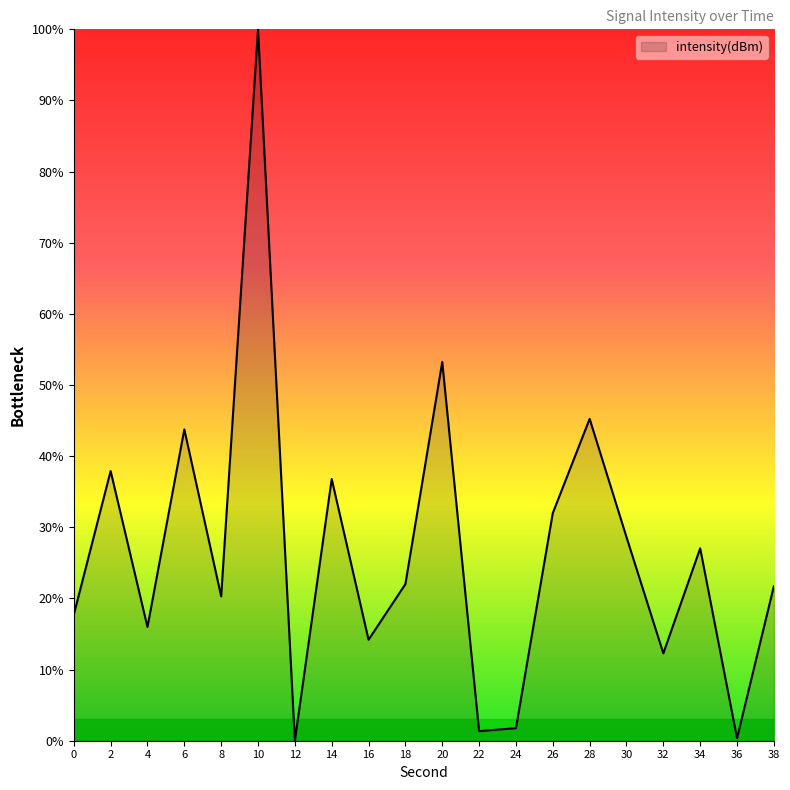

What is the sum of all values?

532.3